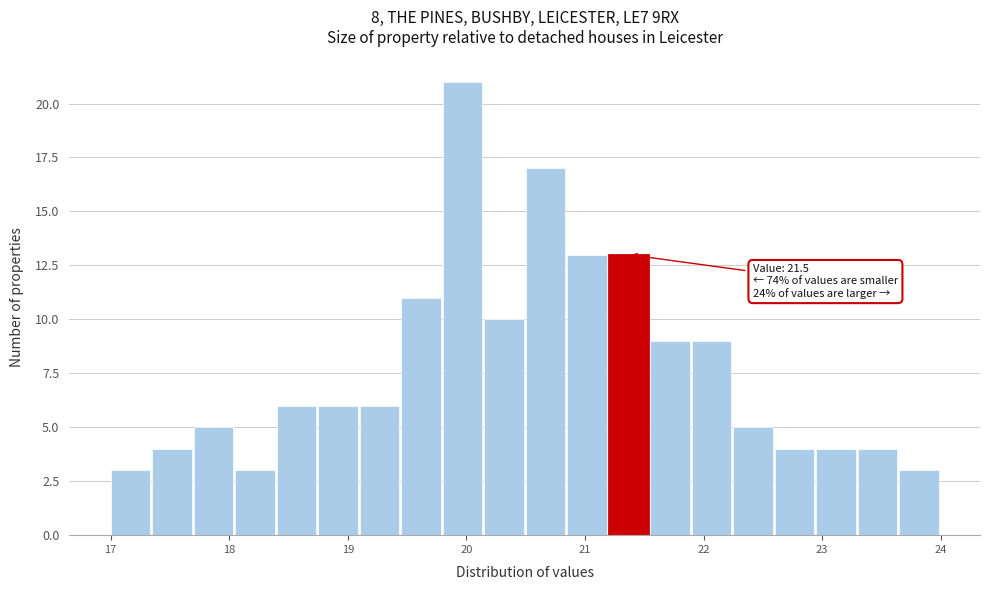

Read against the x-axis, roughly where is the centre of the tallest bar?

20.0